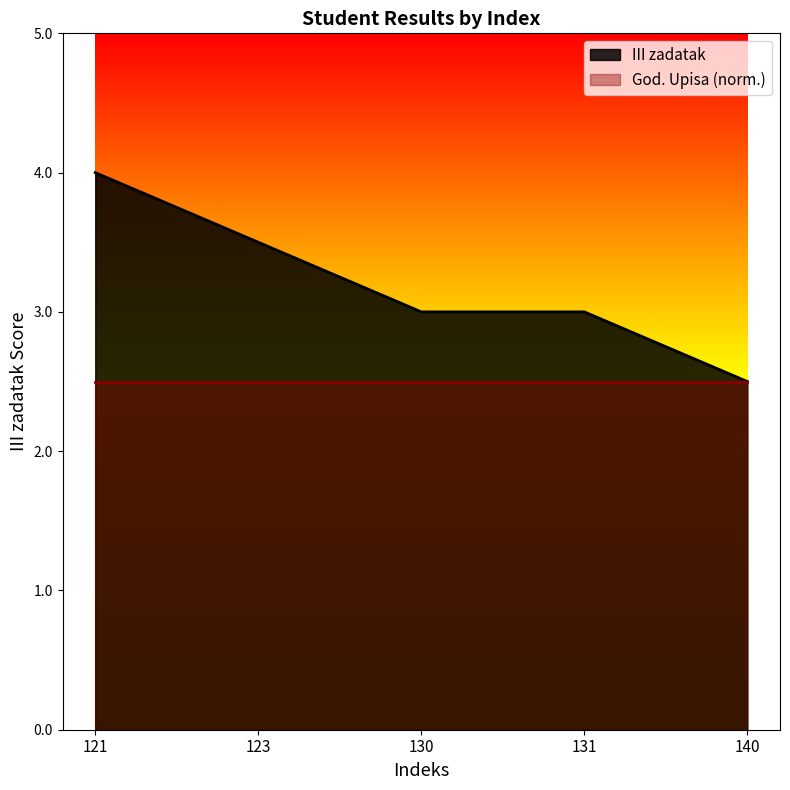

What is the average value?

3.2